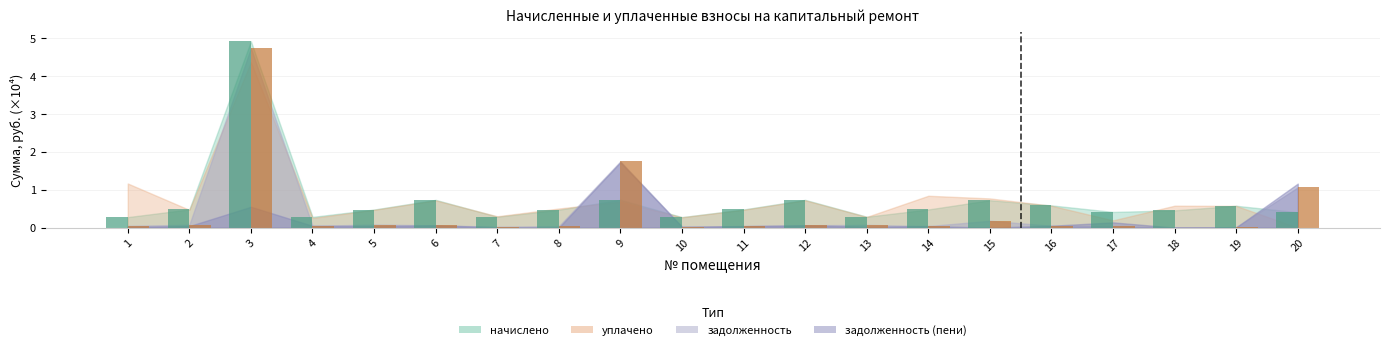

What is the sum of the задолженность values at 19 and 2?

0.1